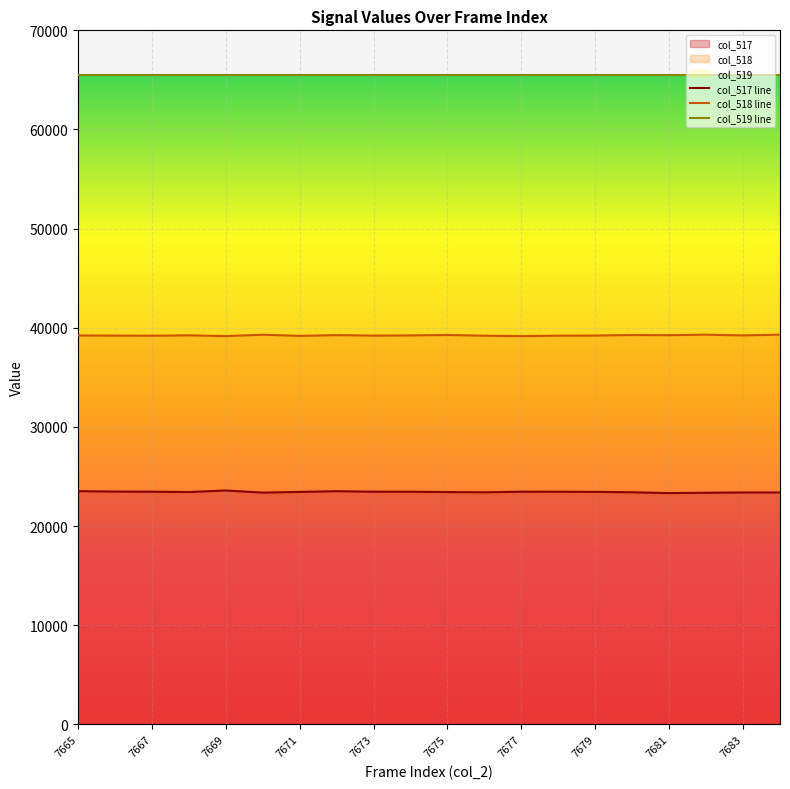

Which series has the widest spread of values?

col_517 line